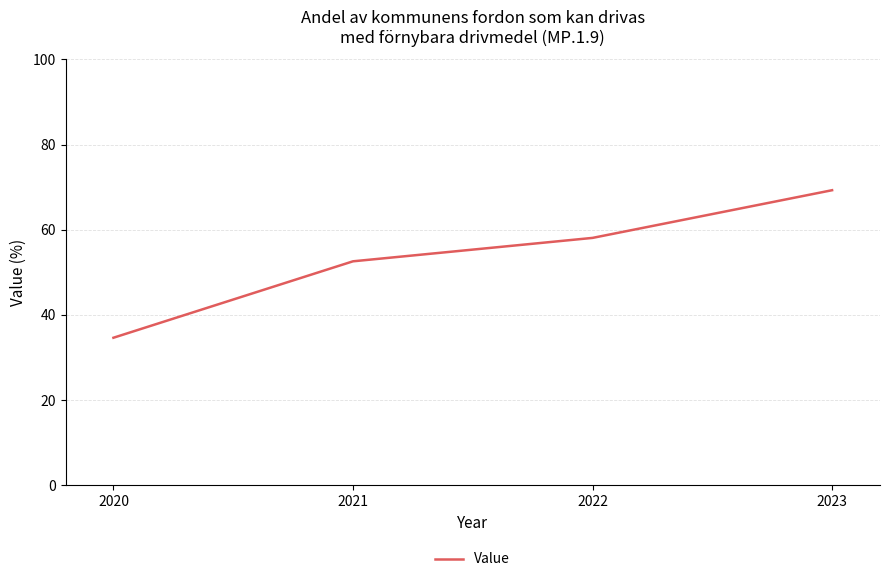

What is the change in value from 2021 to 2022?

+5.5